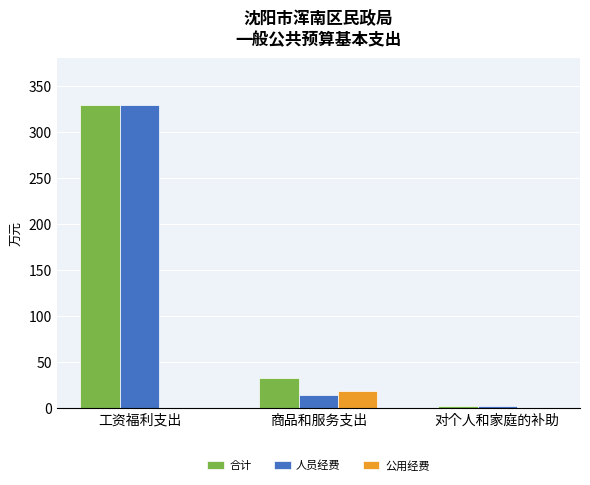

The value of 合计 at 对个人和家庭的补助 is 1.6. True or false?

True